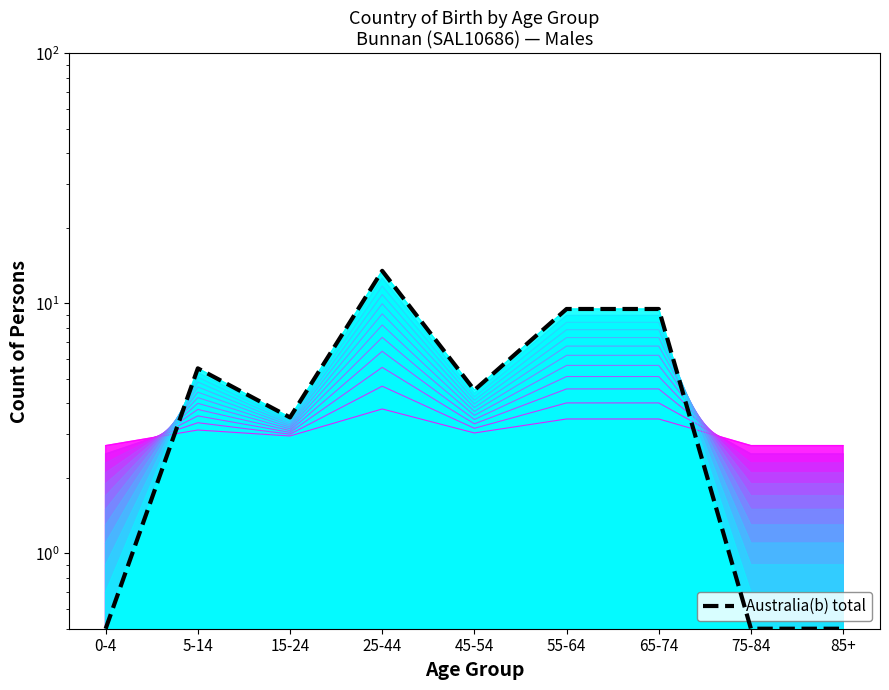

Rank the categories by value from lowest to highest.

0-4, 75-84, 85+, 15-24, 45-54, 5-14, 55-64, 65-74, 25-44